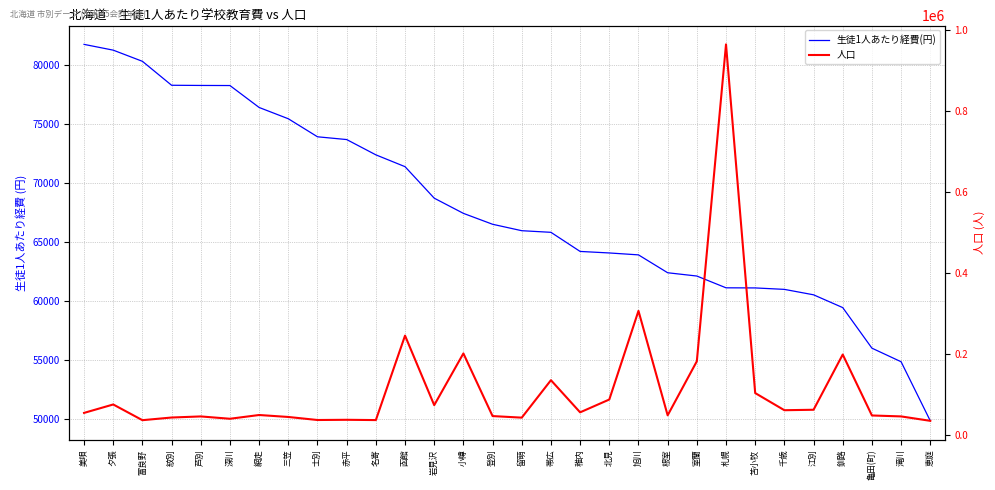

True or false: 生徒1人あたり経費(円) and 人口 intersect in this chart.

True